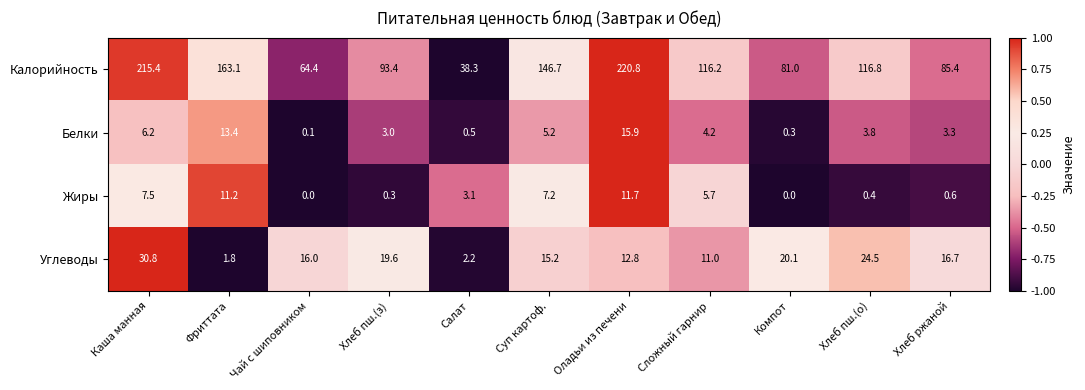

The Калорийность series shows 41.6 at Хлеб пш.(з). True or false?

False